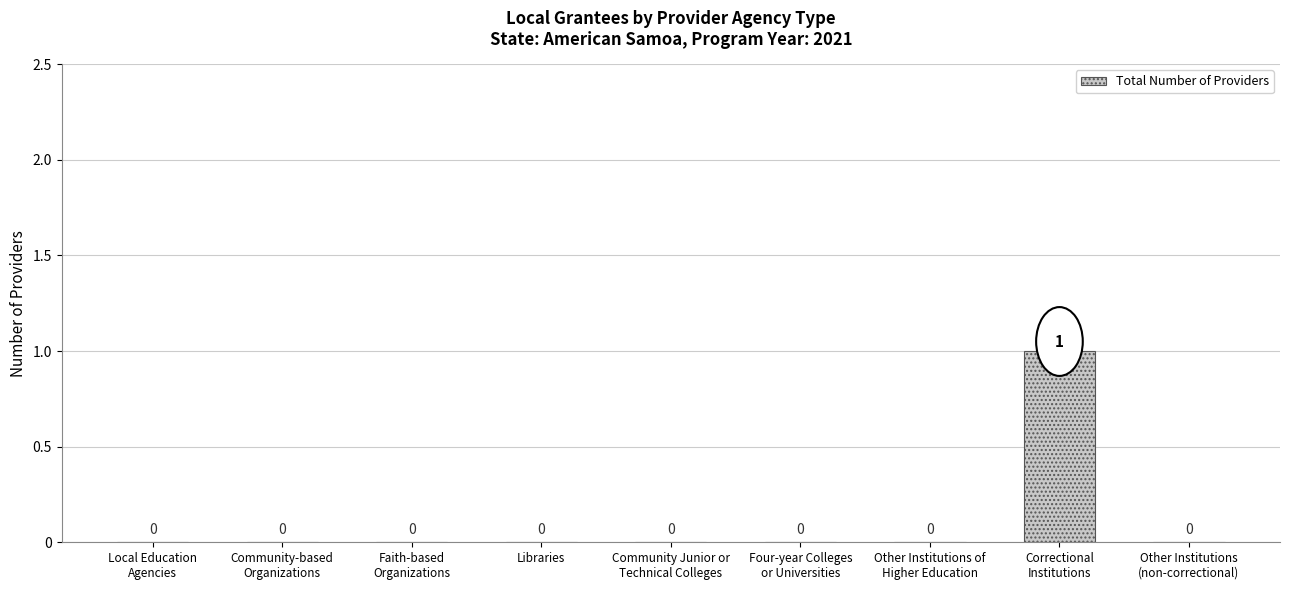

Which label corresponds to the largest value in the chart?

Correctional
Institutions